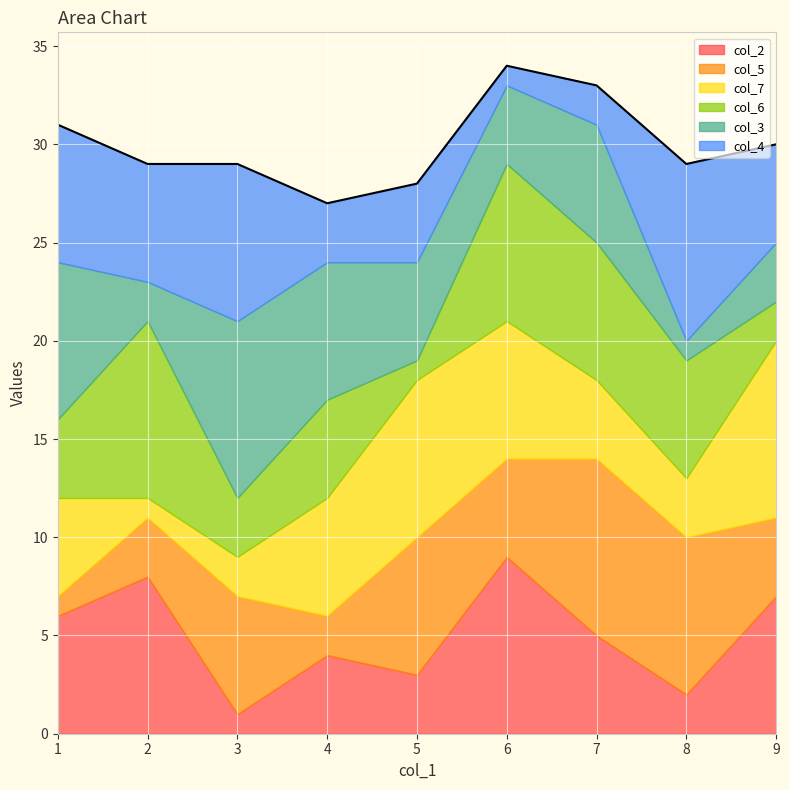

How many data points in col_4 are less than 5?

4